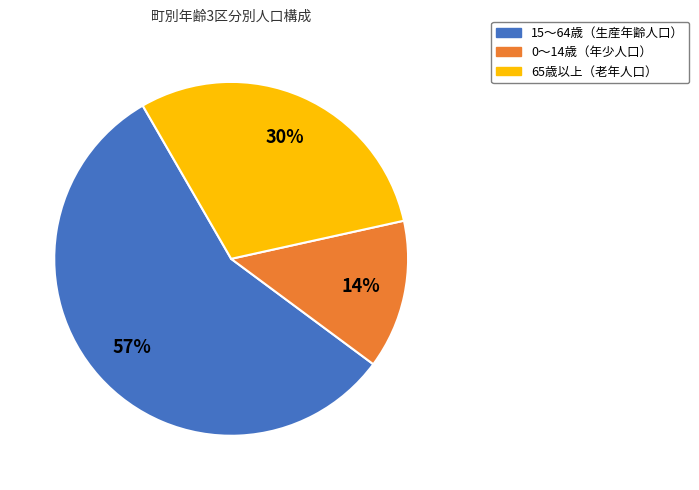

How many segments does this pie chart have?

3